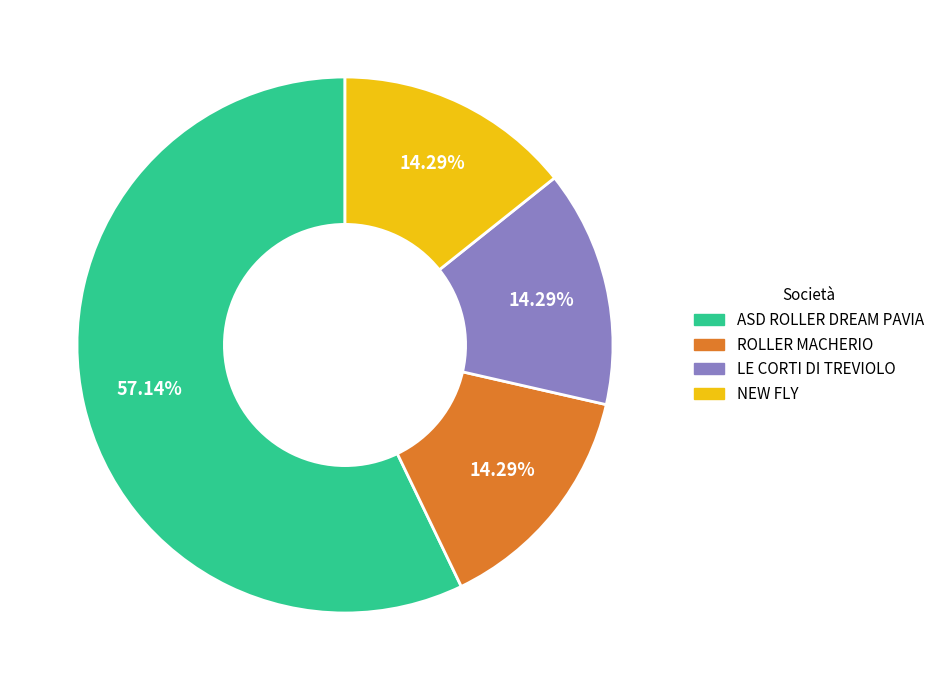

To the nearest percent, what is the difference between the largest and smallest slice percentages?

43%